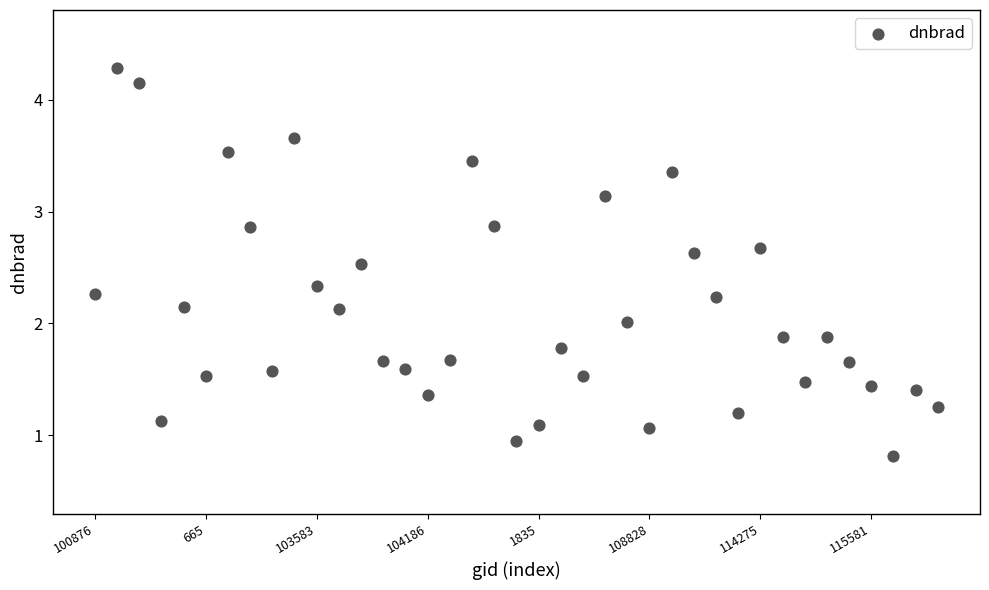

What is the range of Y values (max minus min)?

3.5